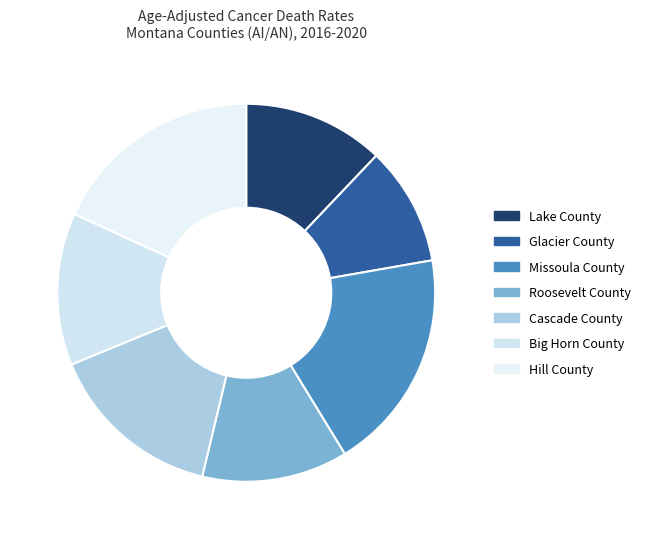

Combined, do Hill County and Roosevelt County account for over 50%?

No